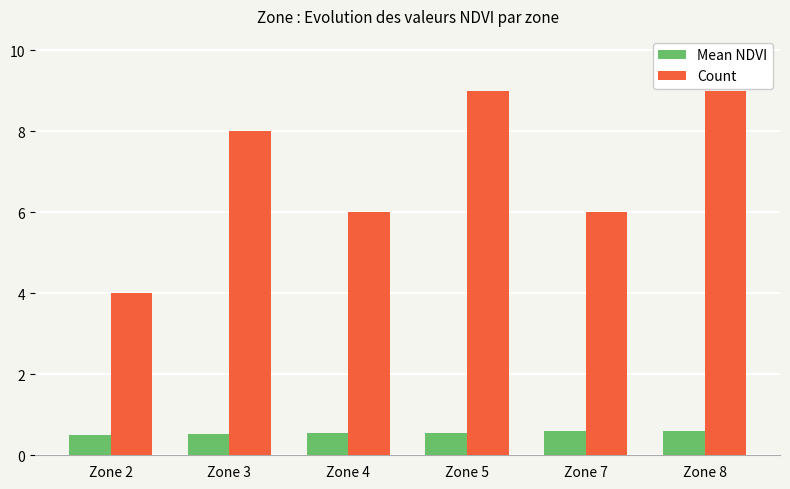

What is the approximate value of Mean NDVI at Zone 8?

0.6